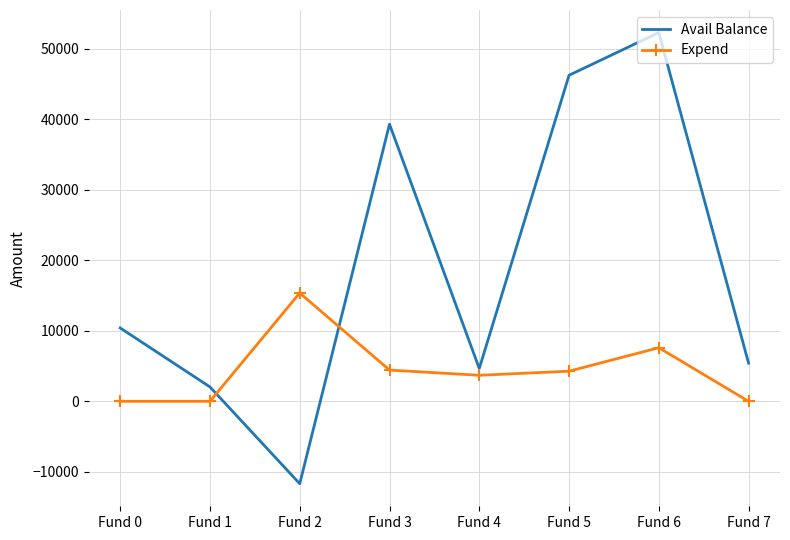

At which category is the sum across all series the highest?

Fund 6